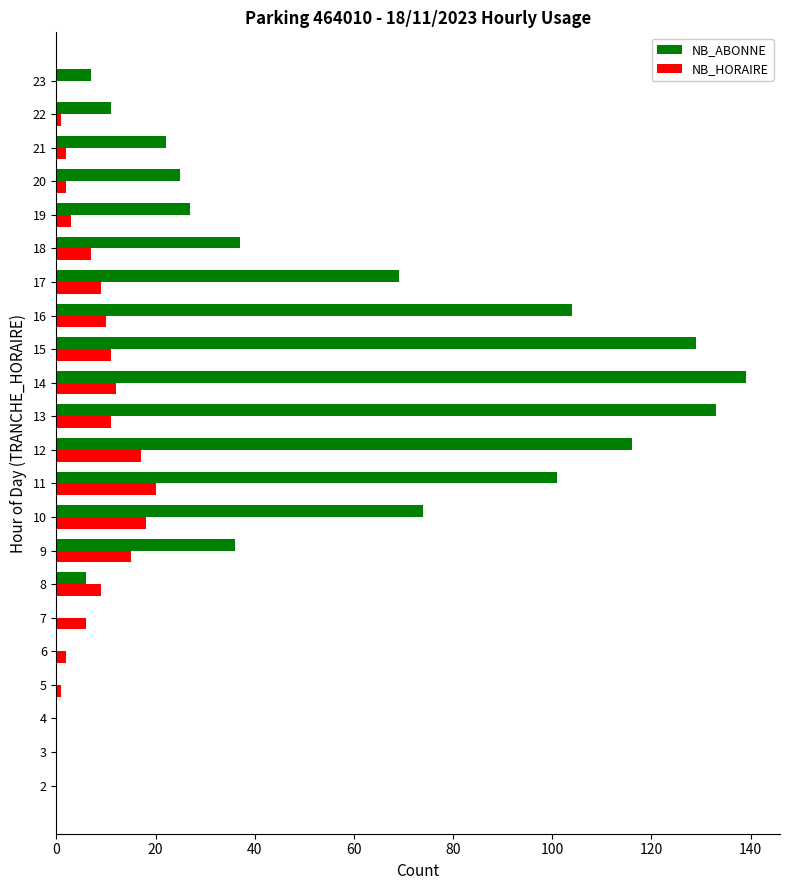

What is the spread (max minus min) of values at 11?

81